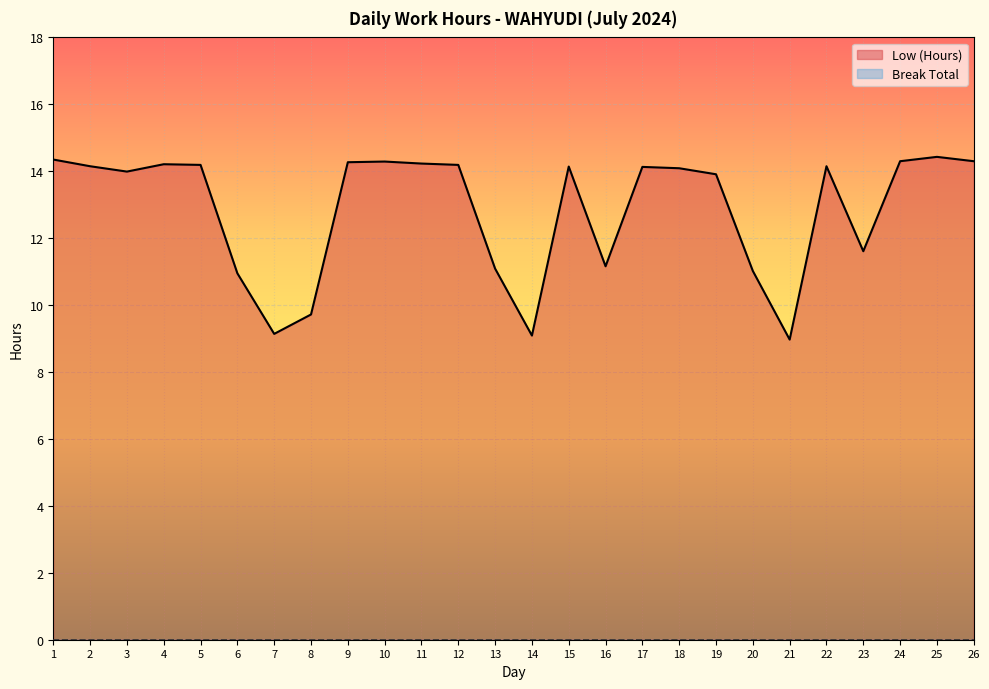

Is it true that the value at 25 is 4.4?

False